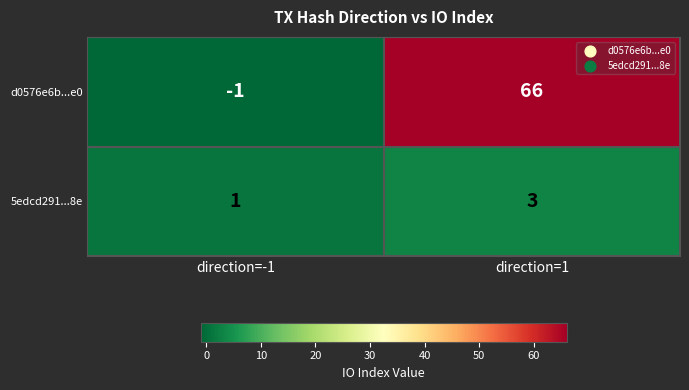

True or false: d0576e6b...e0 has a value of -1 at direction=-1.

True